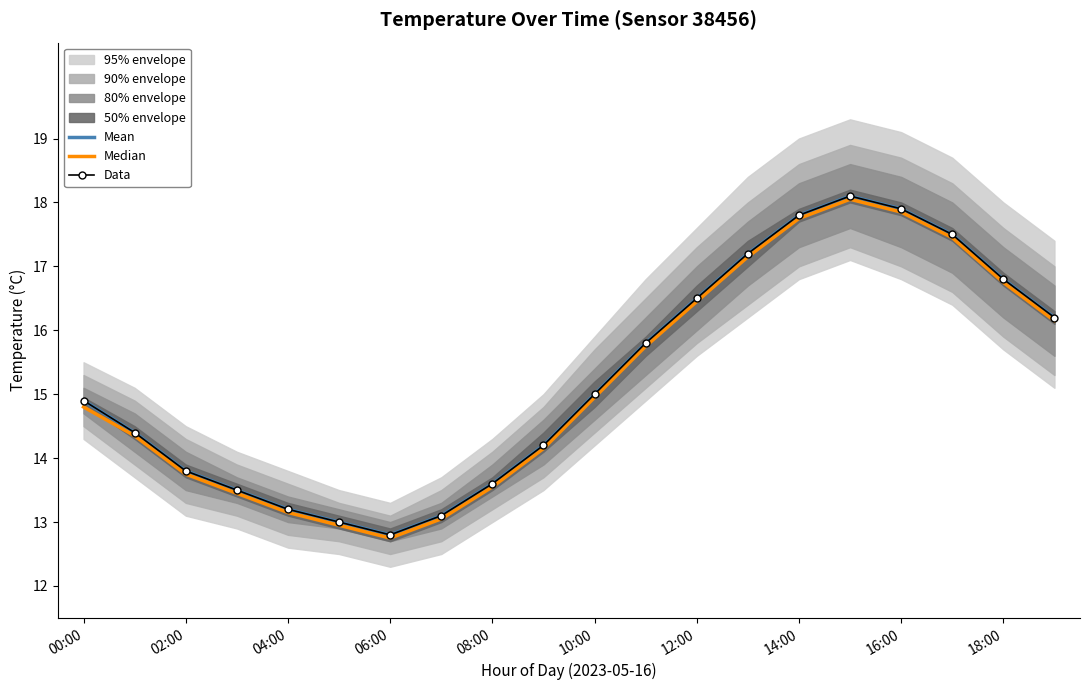

What is the approximate value of Median at 14:00?

17.8